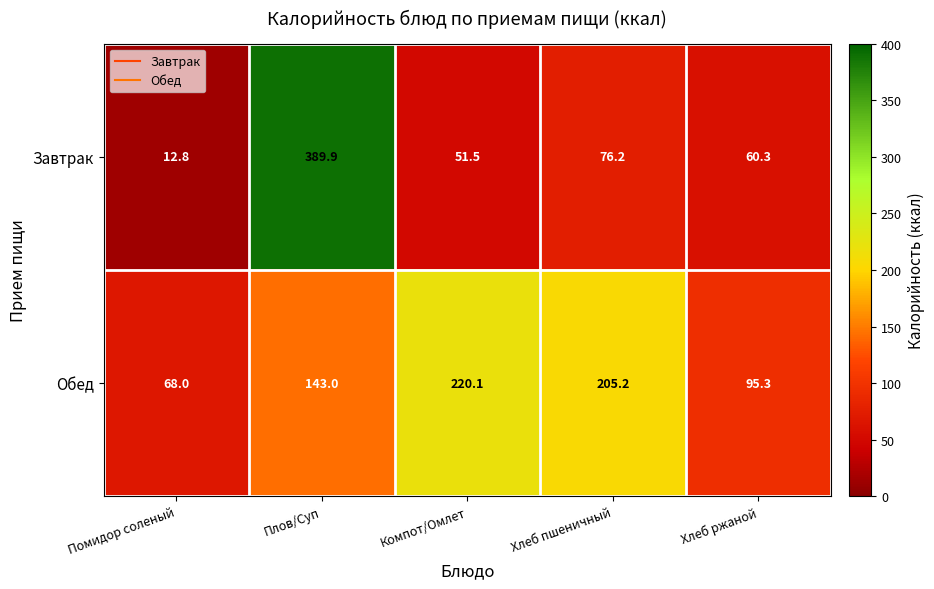

Reading right to left, extract all data points from this chart.

Завтрак: Хлеб ржаной=60.3	Хлеб пшеничный=76.2	Компот/Омлет=51.5	Плов/Суп=389.9	Помидор соленый=12.8
Обед: Хлеб ржаной=95.3	Хлеб пшеничный=205.2	Компот/Омлет=220.1	Плов/Суп=143.0	Помидор соленый=68.0